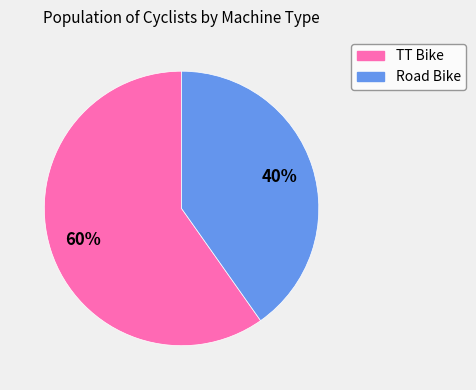

Rank the categories by value from lowest to highest.

Road Bike, TT Bike